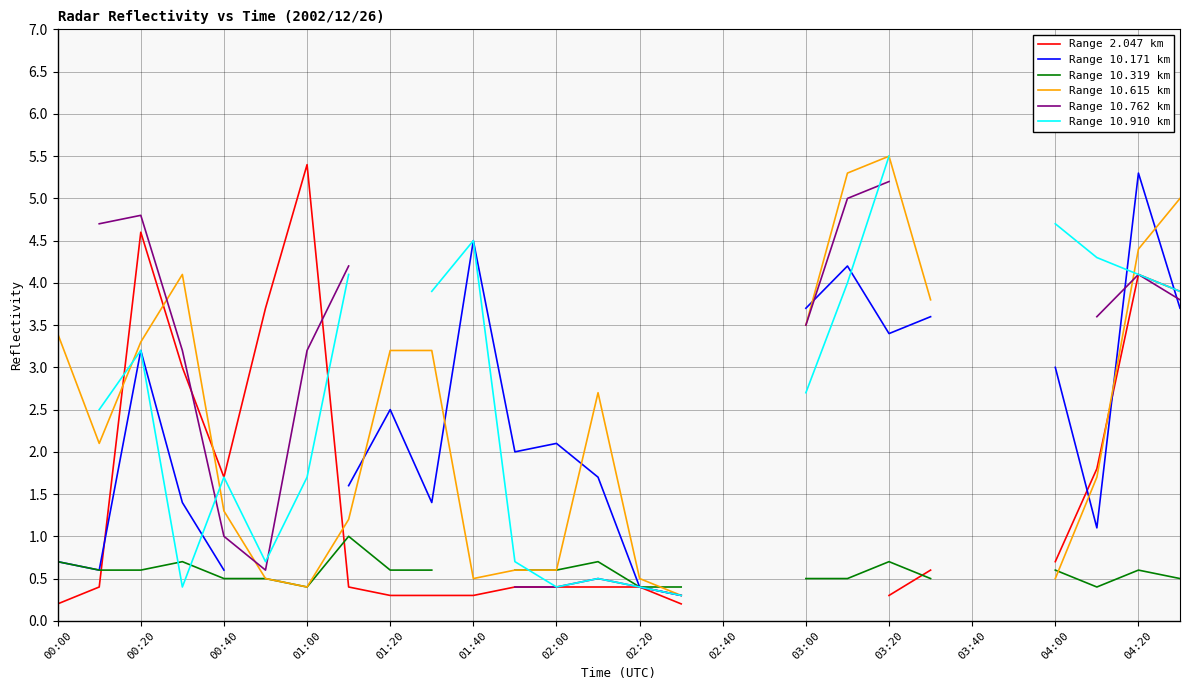

At which category is the sum across all series the highest?

04:20